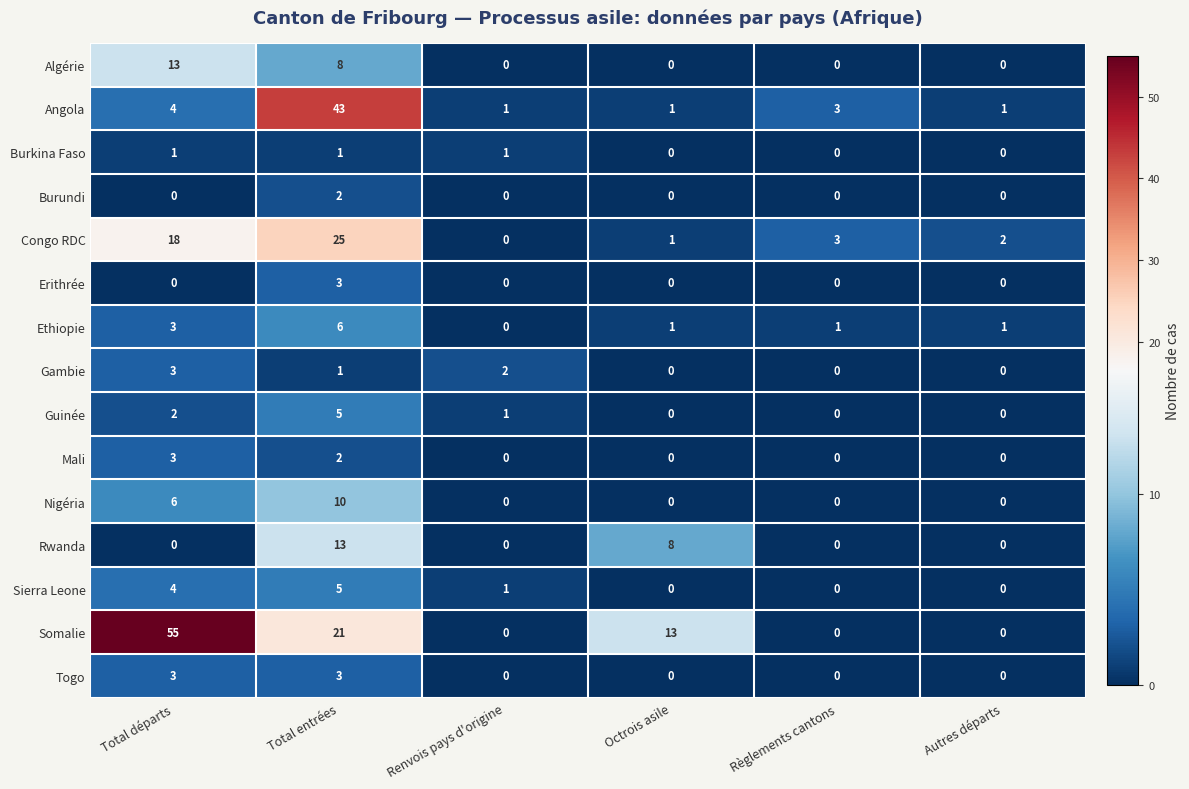

Which category has the highest value across all series?

Total départs